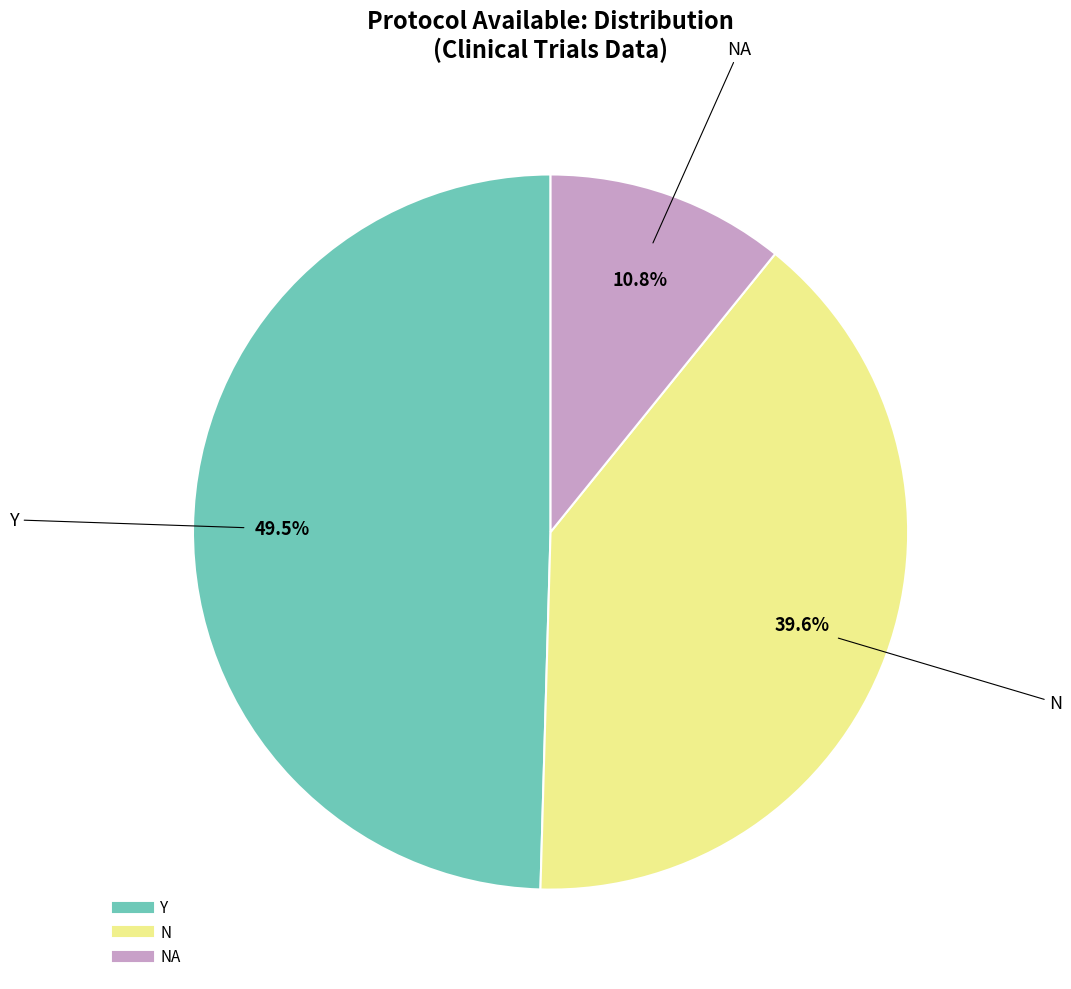

Does any single category account for the majority?

No